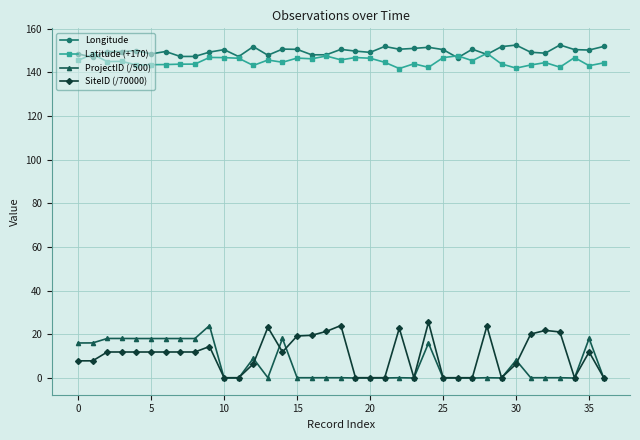

How many categories are shown in the chart?

37